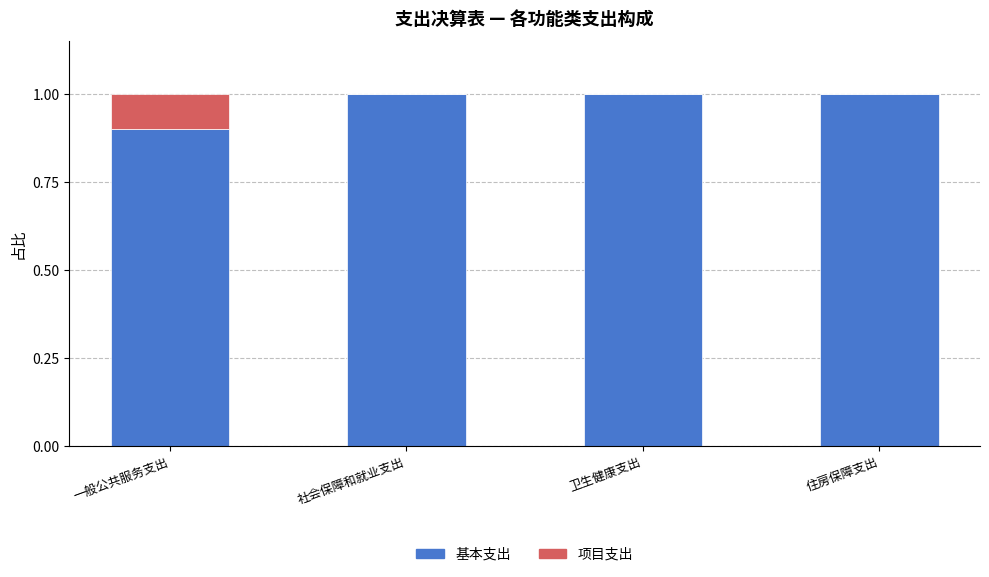

What is the total value across all series at 社会保障和就业支出?

1.0